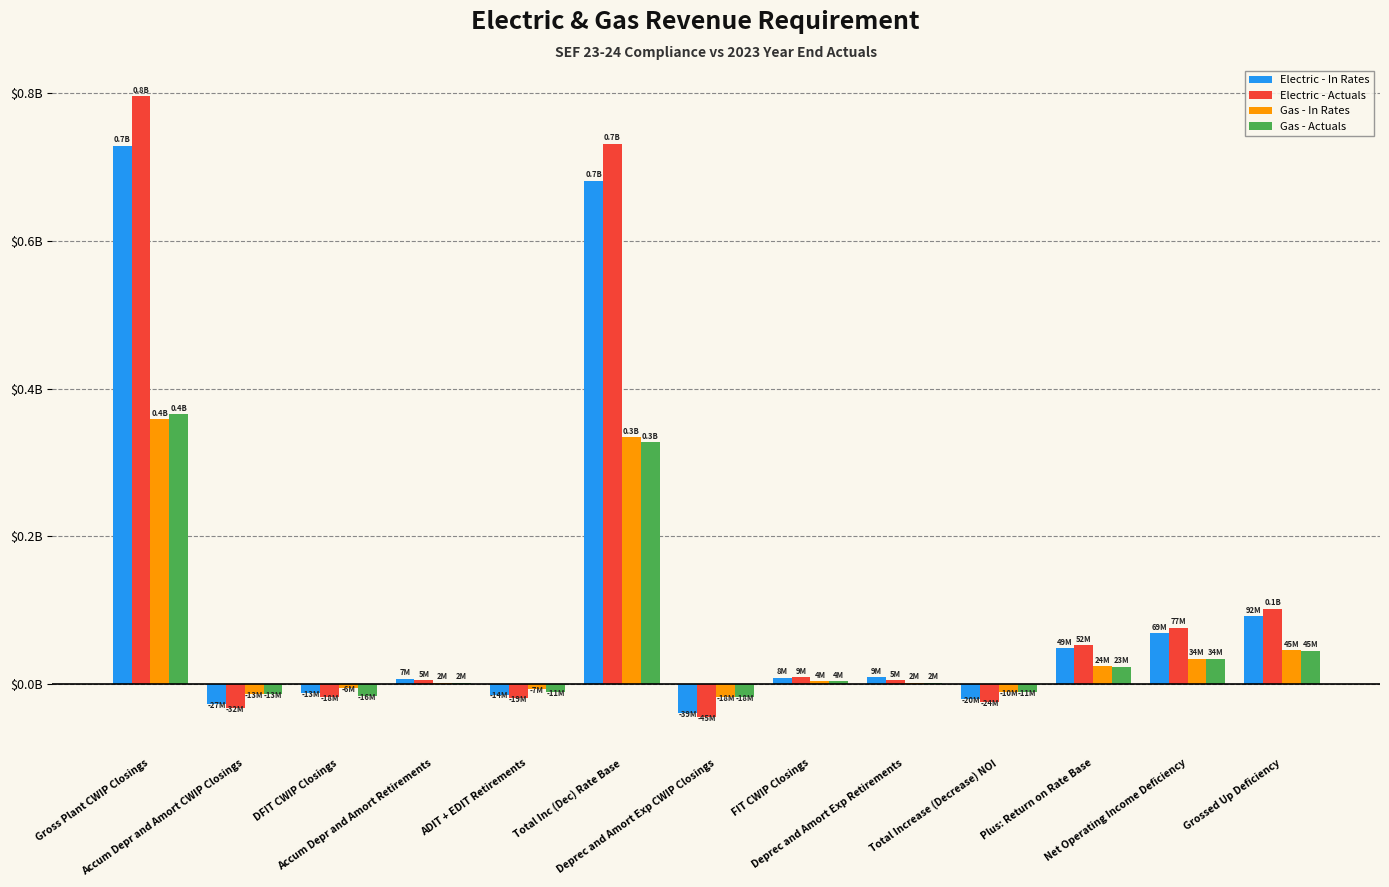

Which has a higher value, Accum Depr and Amort CWIP Closings or Total Increase (Decrease) NOI?

Total Increase (Decrease) NOI